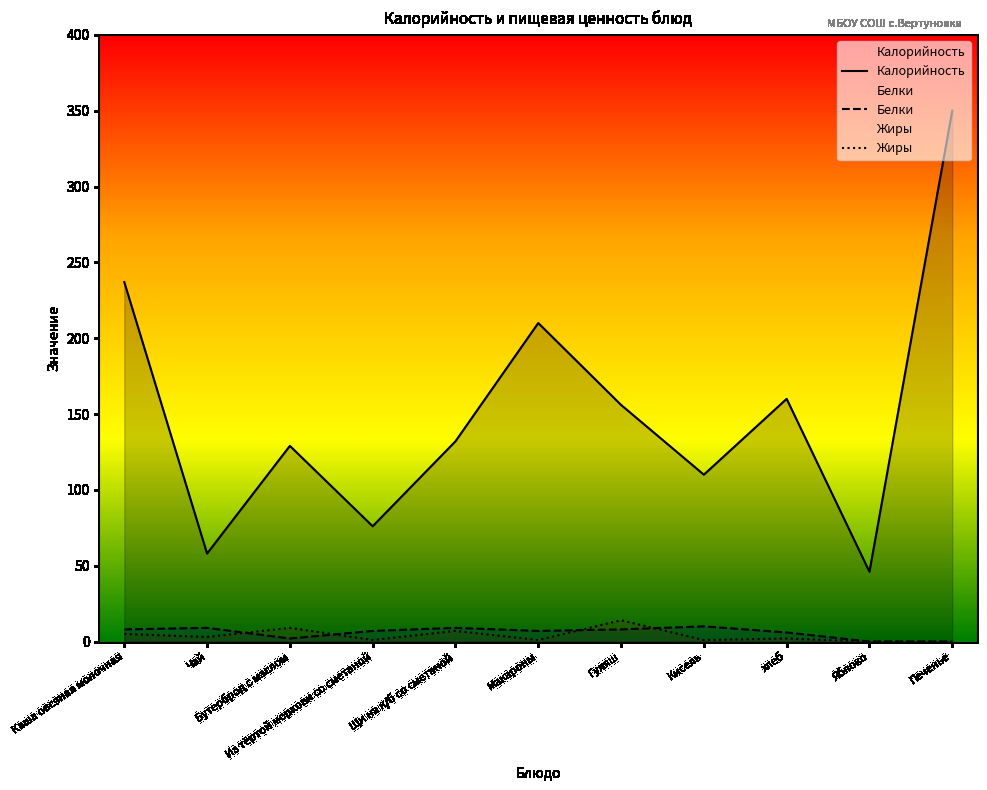

List the series in order of their peak value, highest first.

Калорийность, Жиры, Белки